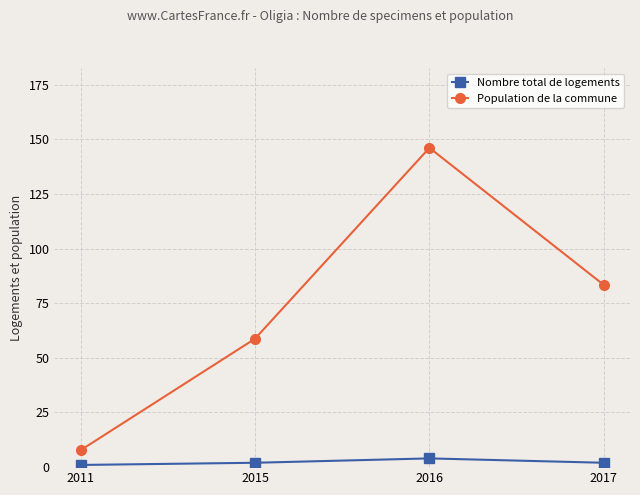

Does the chart display data point markers on the line(s)?

Yes